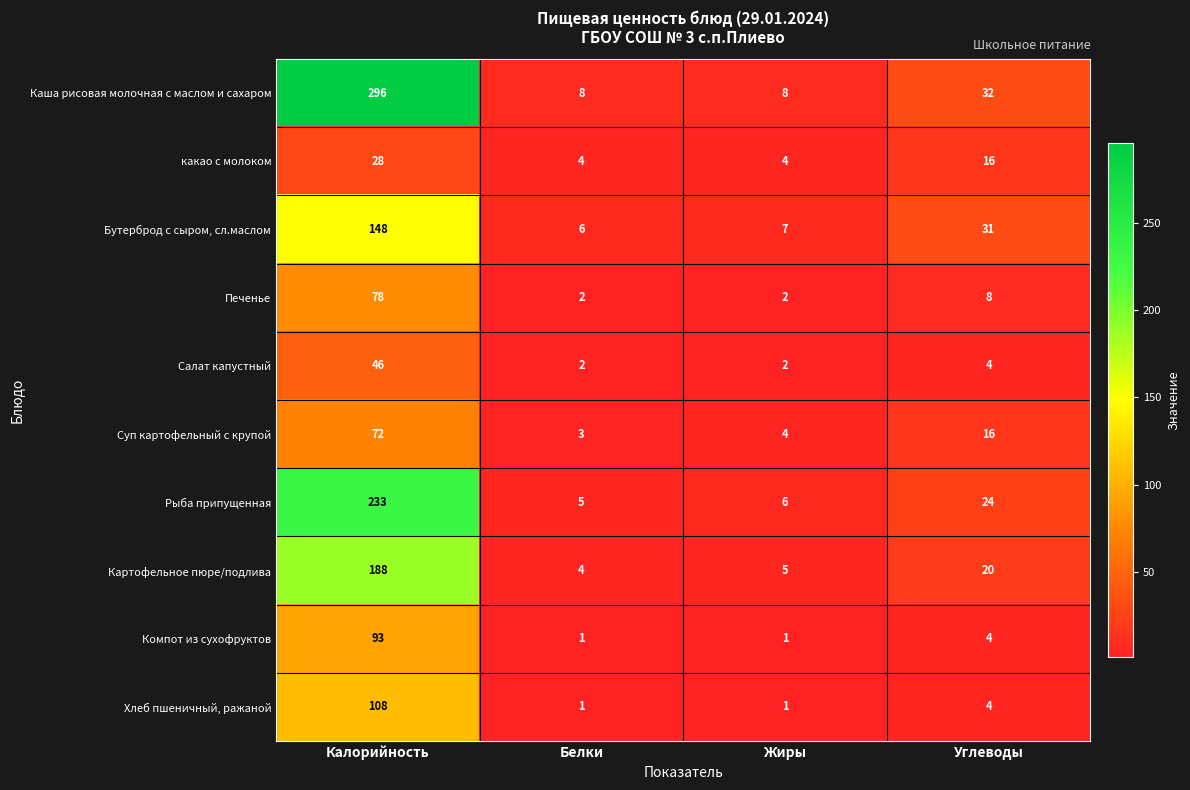

At which category is the sum across all series the highest?

Калорийность